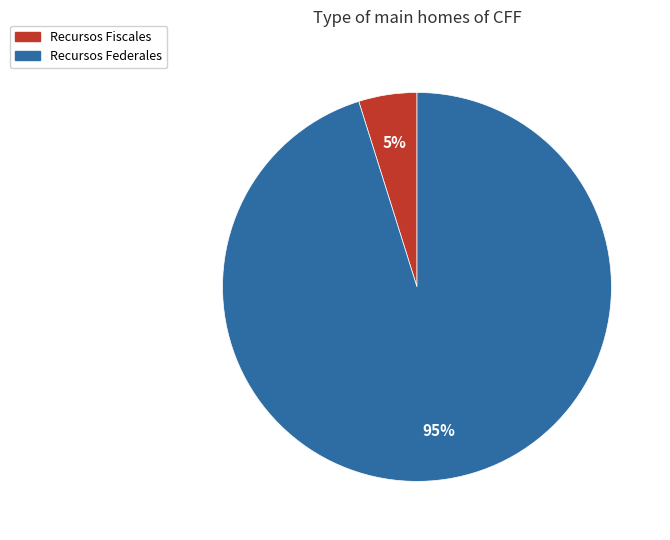

Is there any slice that represents more than half of the pie?

Yes